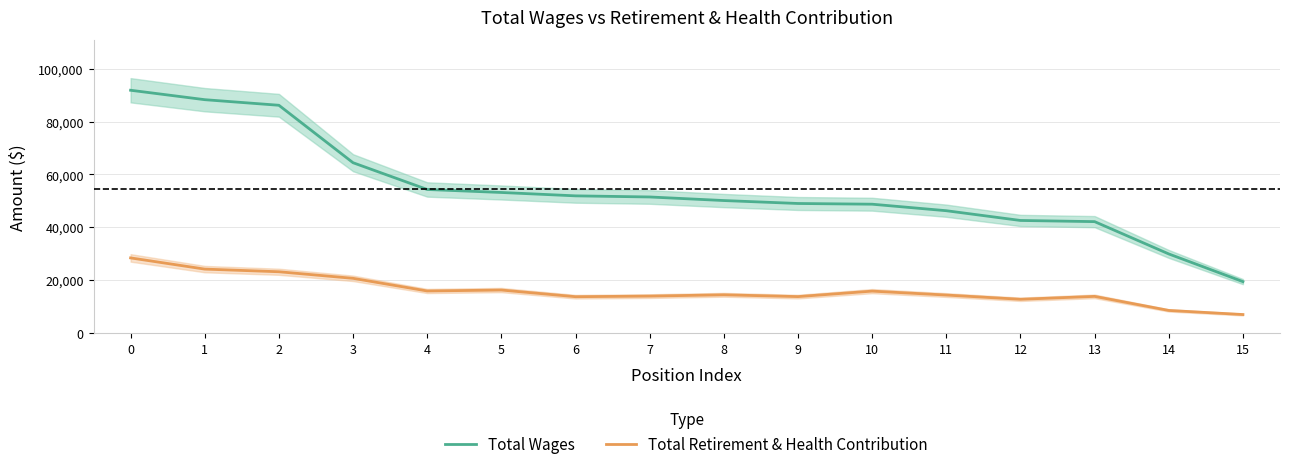

The Total Retirement & Health Contribution series shows 40462 at 1. True or false?

False